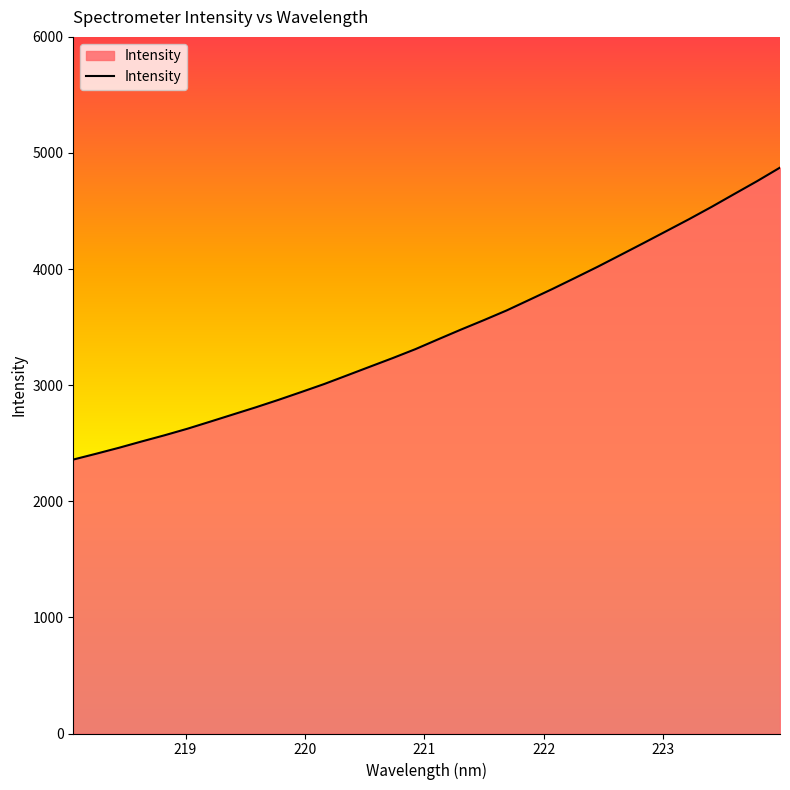

What is the smallest value displayed?

2359.5